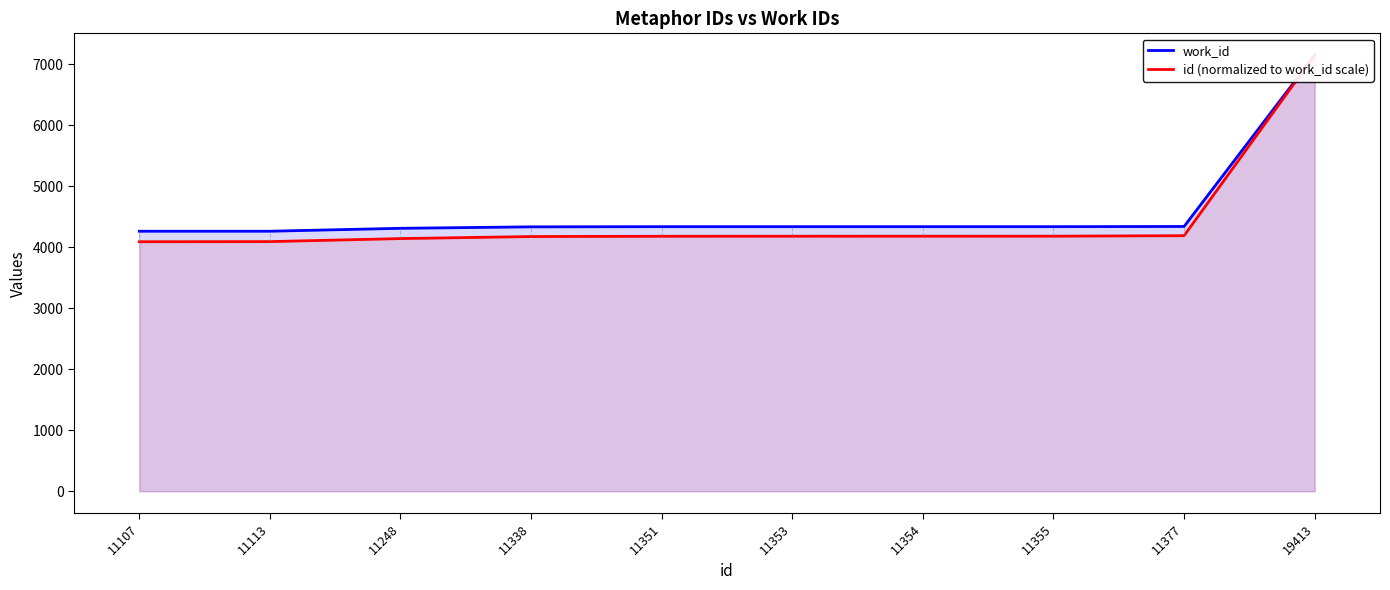

The work_id series shows 6416.4 at 11354. True or false?

False